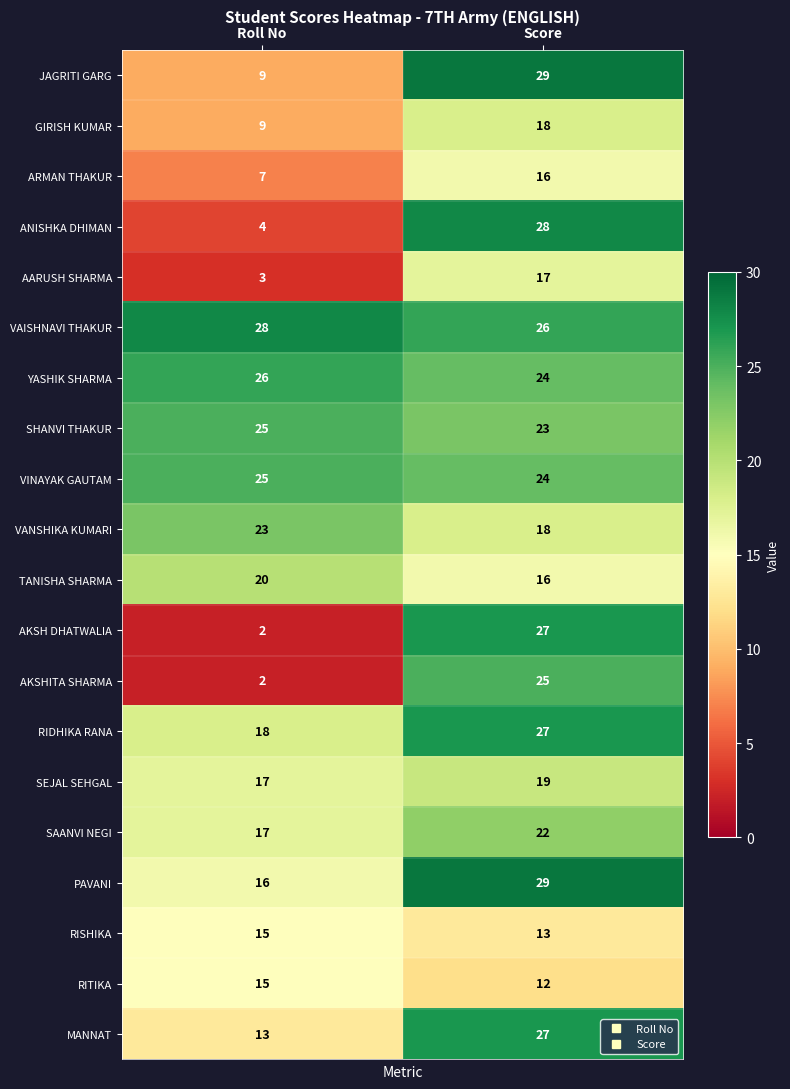

Which series has the largest range (max minus min)?

AKSH DHATWALIA